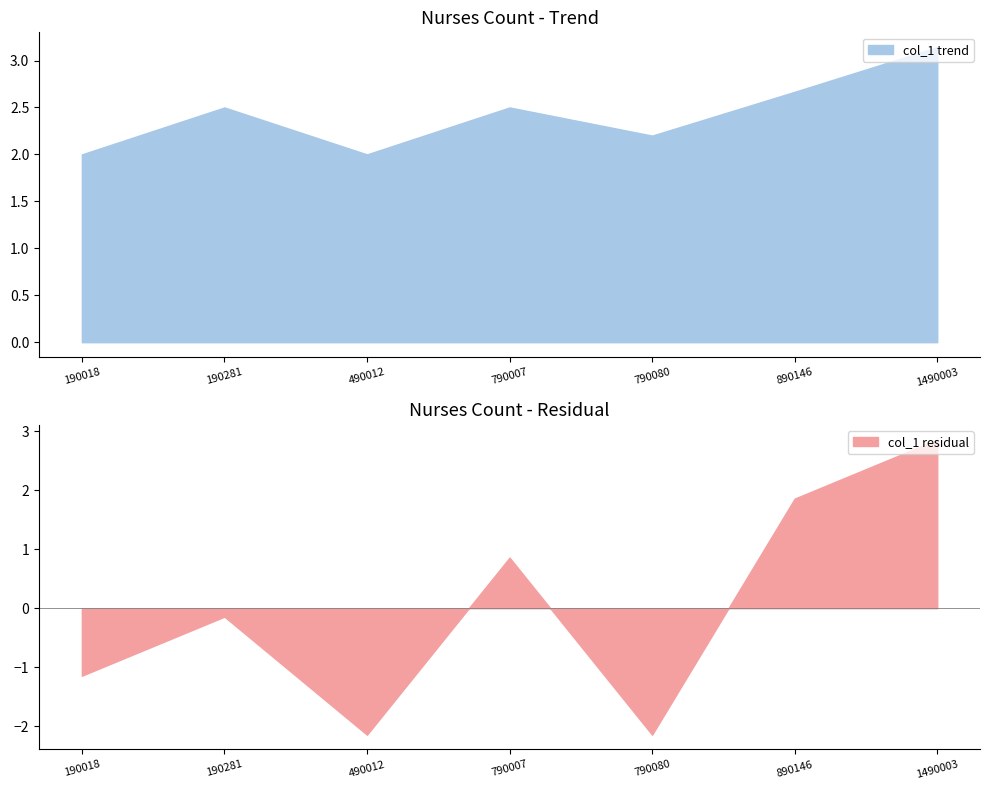

How many distinct data groups are displayed?

1